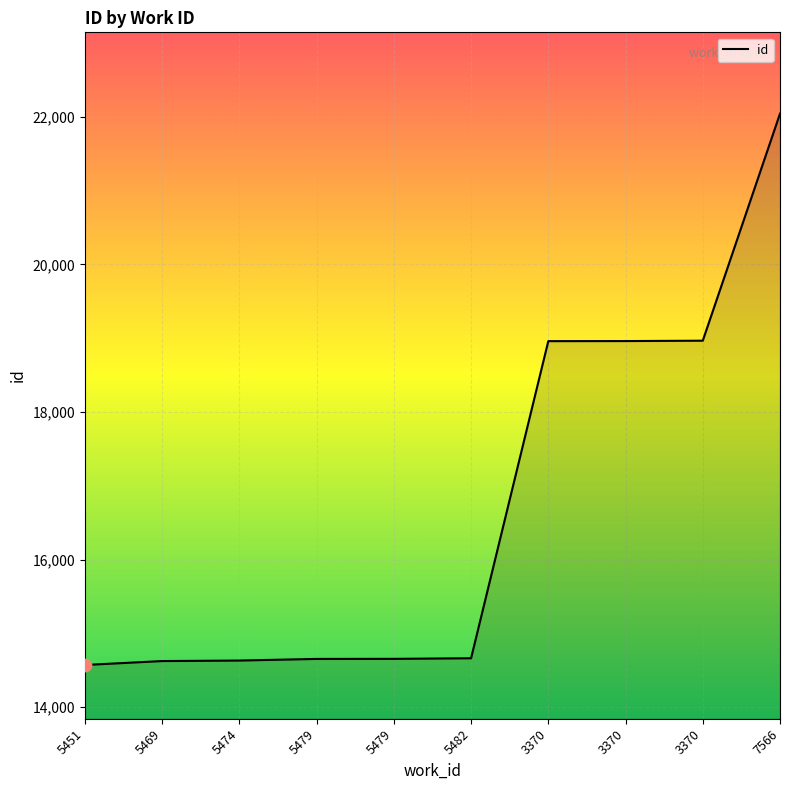

Approximately how many times larger is the value at 5479 compared to 5451?

1.0